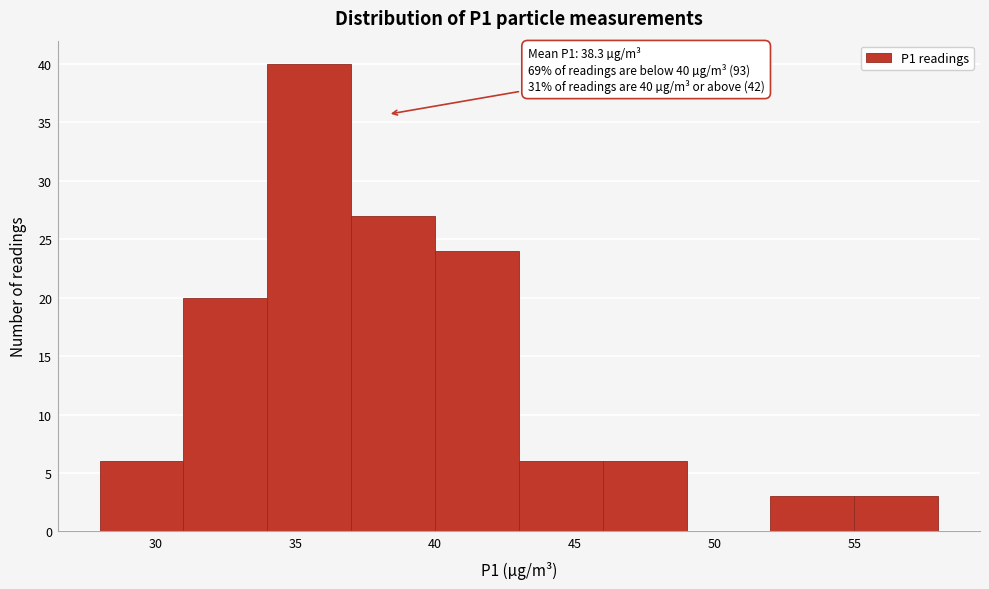

Which range on the x-axis has the tallest bar?

34 to 37